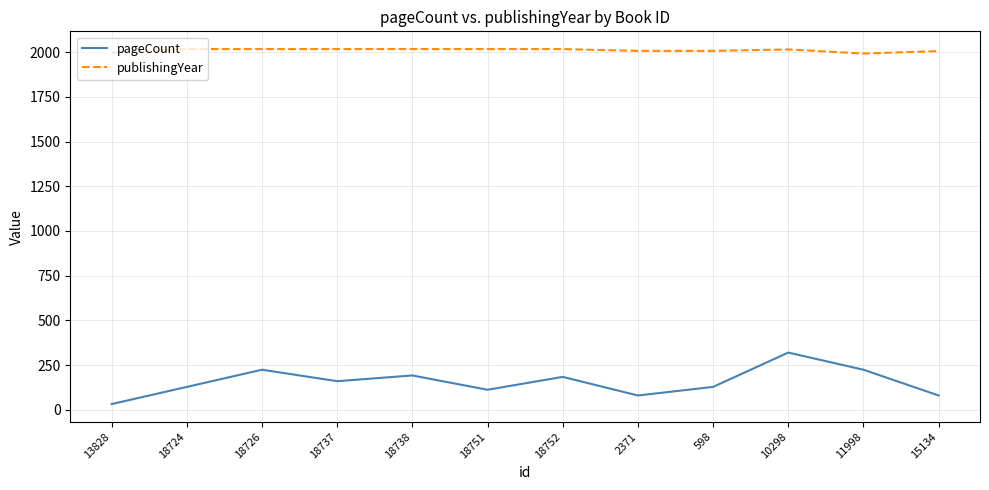

How many lines are shown in the chart?

2